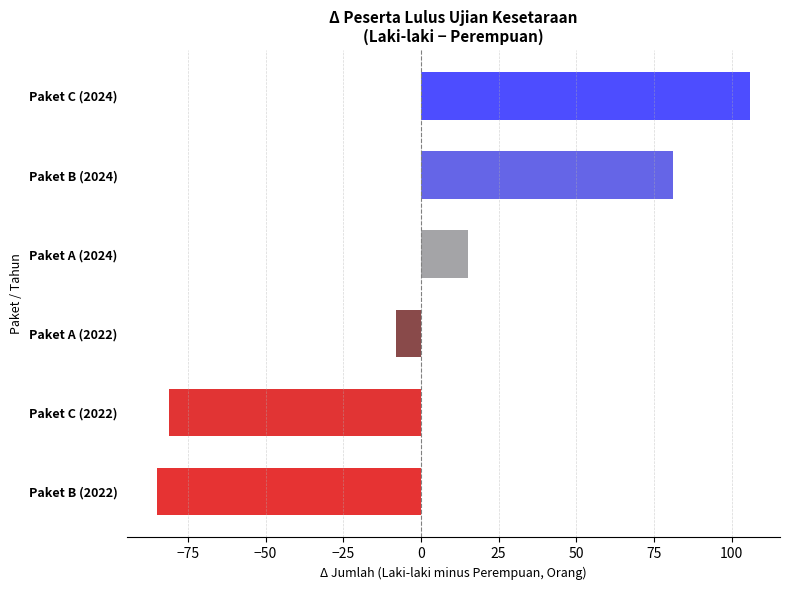

The value at Paket B (2022) is -85. True or false?

True